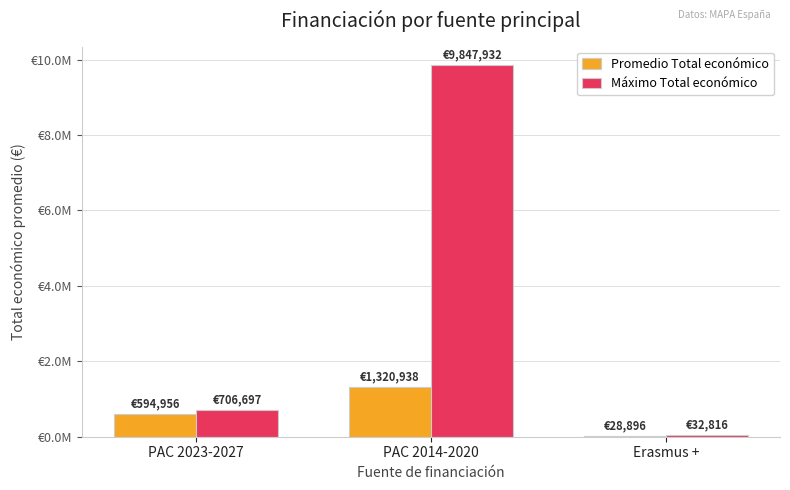

At which label does Promedio Total económico first exceed 594956?

PAC 2014-2020